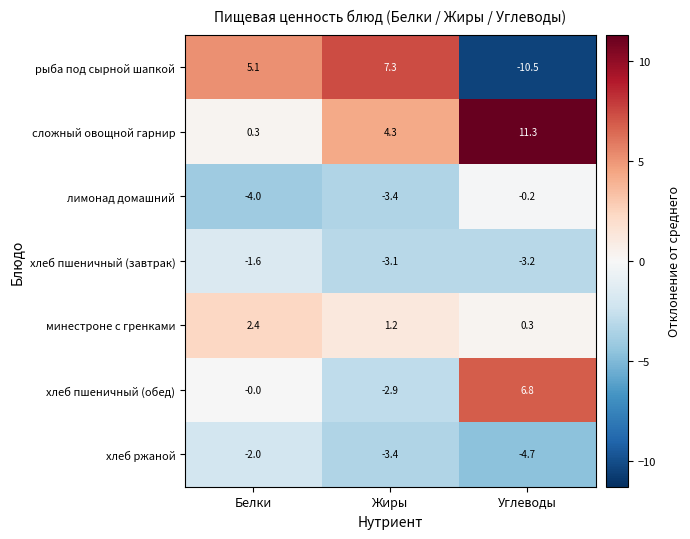

At how many categories does at least one series exceed 7?

2